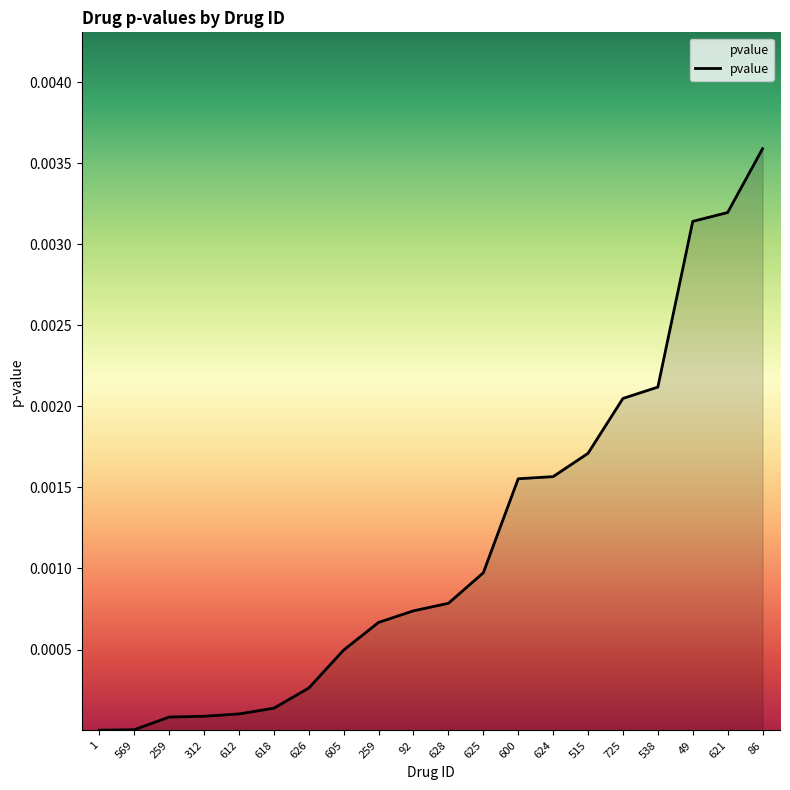

How many lines are shown in the chart?

1